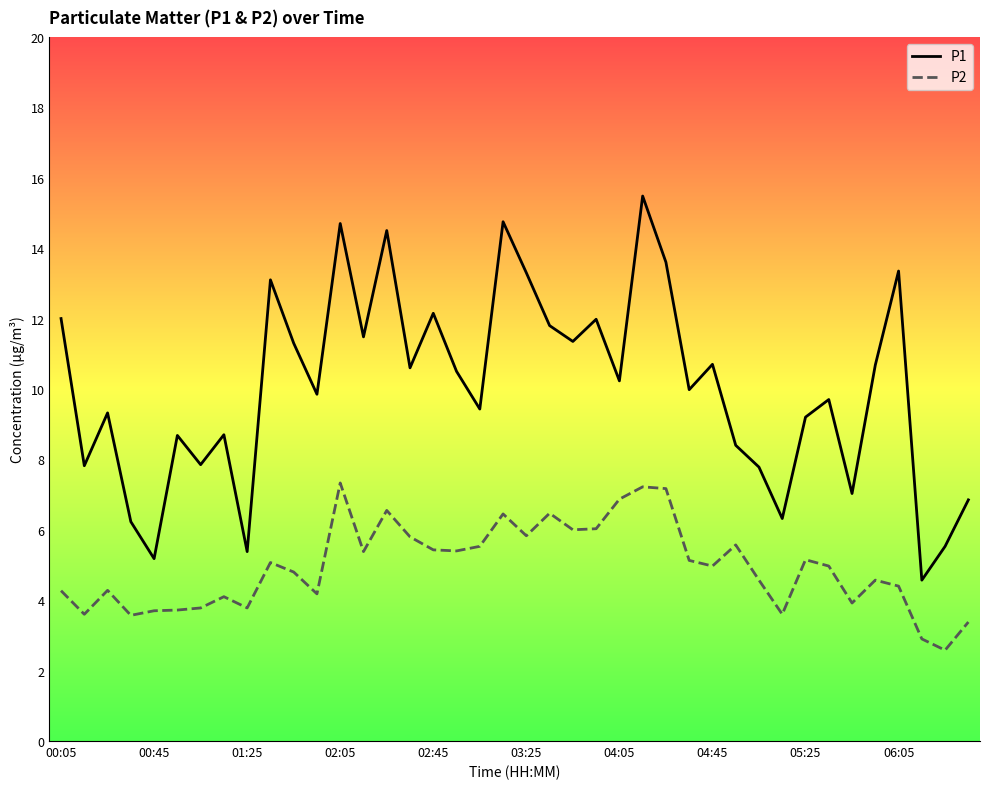

Rank the series by their average value, from highest to lowest.

P1, P2